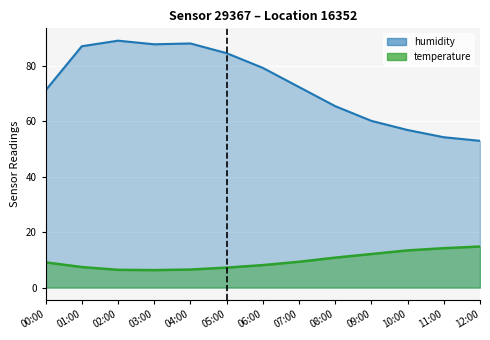

What is the smallest value displayed?

6.3